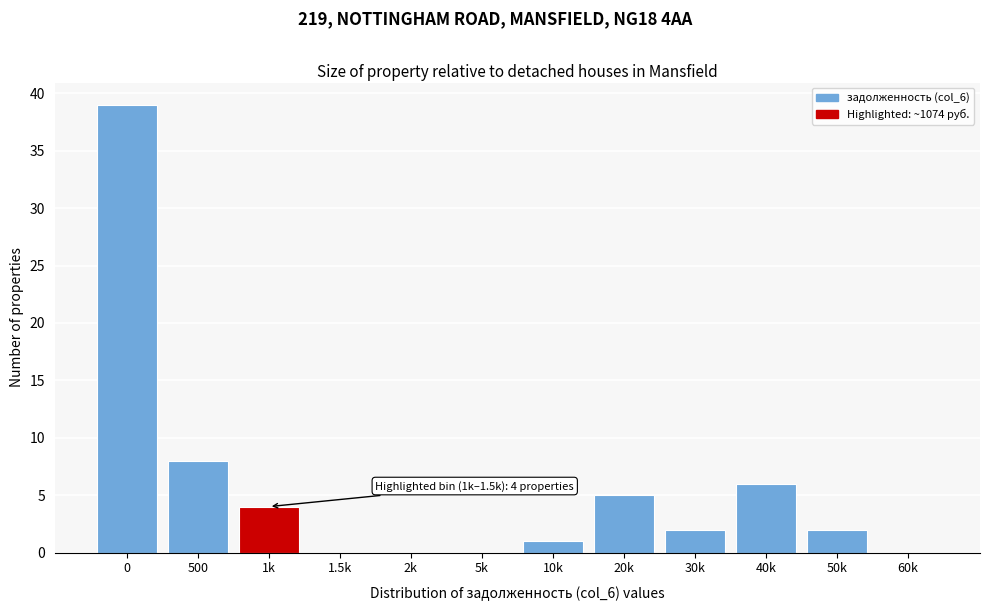

Reading left to right, list all the values displayed in this chart.

0=39	500=8	1k=4	1.5k=0	2k=0	5k=0	10k=1	20k=5	30k=2	40k=6	50k=2	60k=0